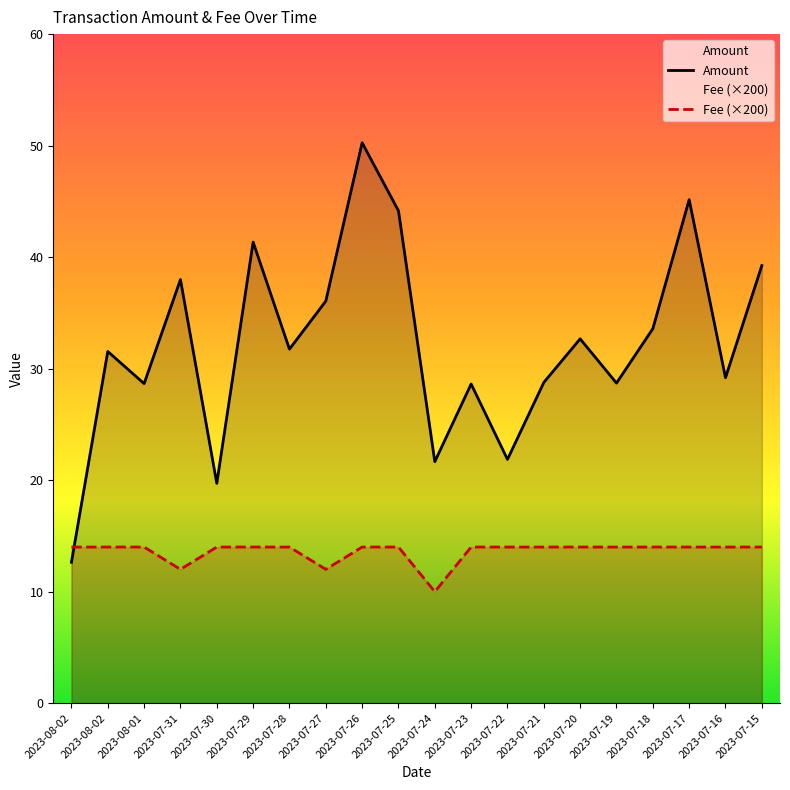

How many data points in Fee are above 14?

17